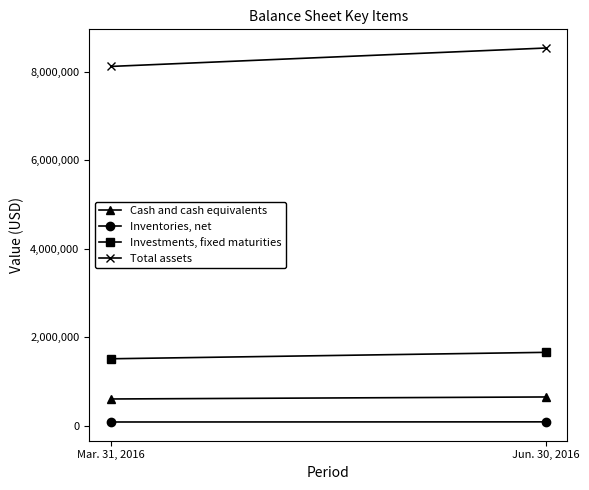

Reading left to right, transcribe all the data shown in this chart.

Cash and cash equivalents: Mar. 31, 2016=600646	Jun. 30, 2016=646188
Inventories, net: Mar. 31, 2016=79756	Jun. 30, 2016=82923
Investments, fixed maturities: Mar. 31, 2016=1510538	Jun. 30, 2016=1656159
Total assets: Mar. 31, 2016=8127363	Jun. 30, 2016=8543809